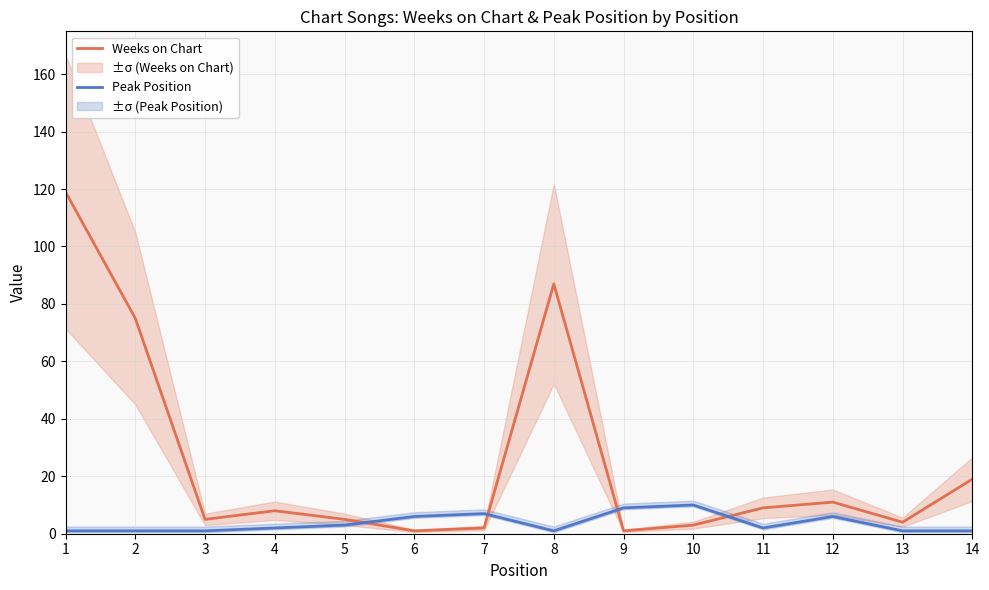

What is the total value across all series at 11?

11